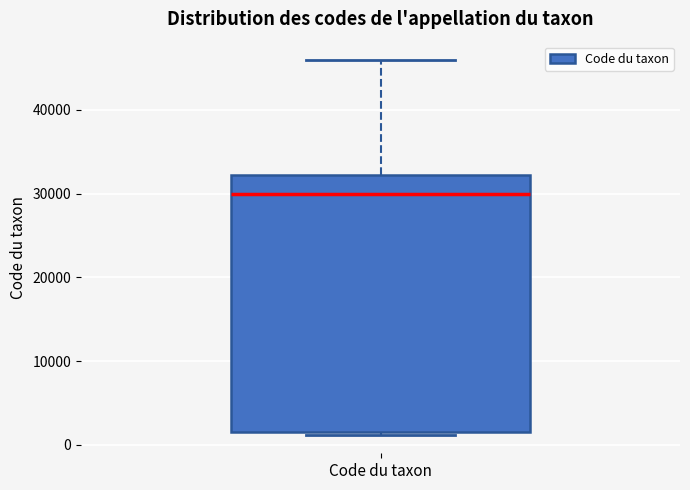

Where does the median line of the box for Code du taxon sit on the y-axis? The values are not printed on the chart, so give them approximately, as read against the axis.

30000